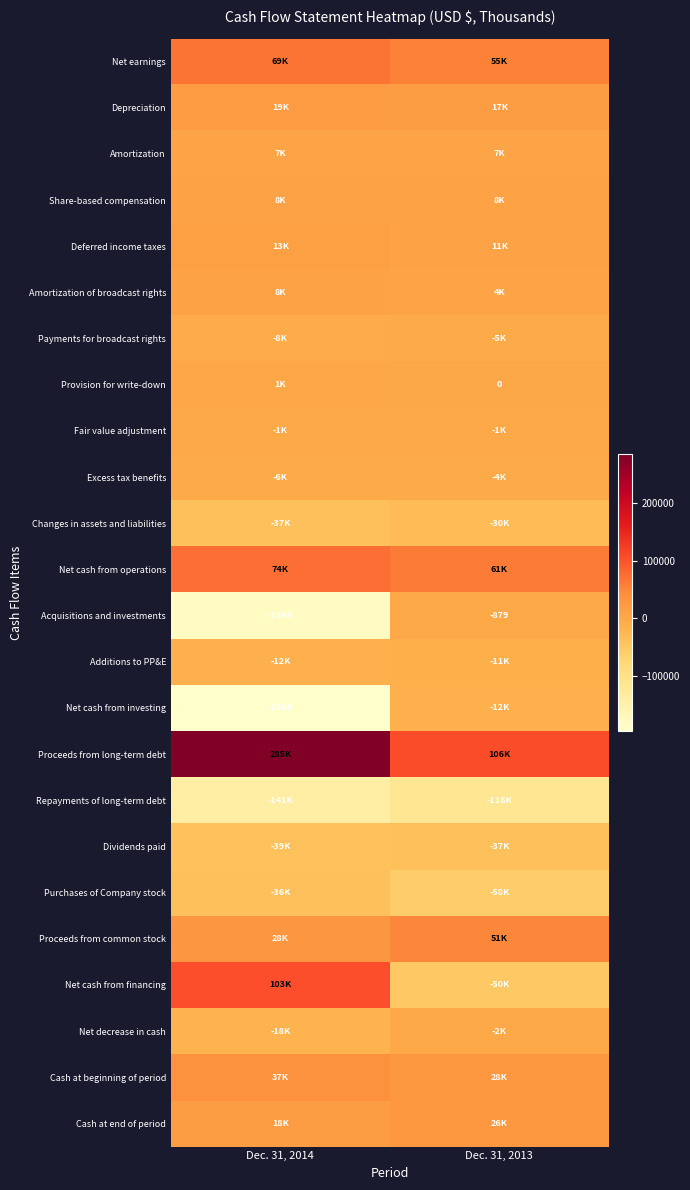

What is the total value across all series at Dec. 31, 2014?

-6503